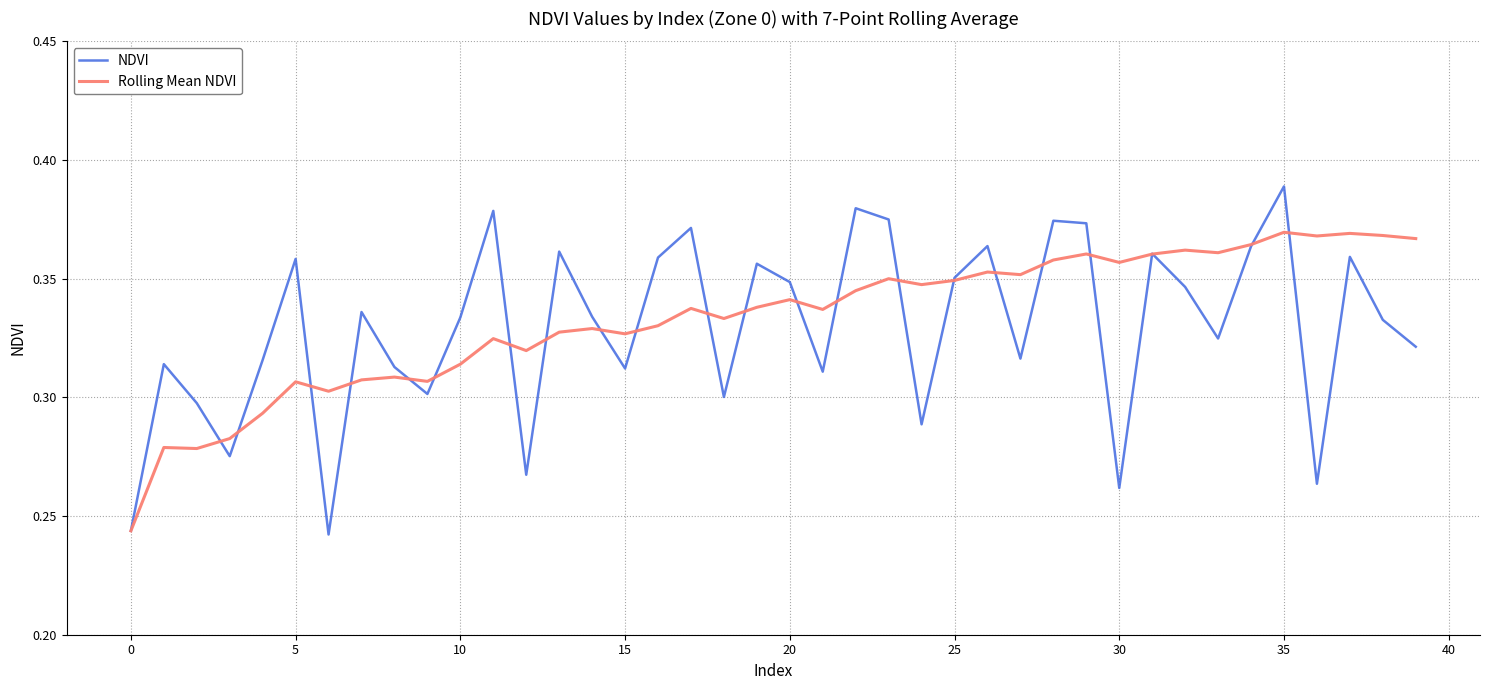

Count the number of data series in this chart.

2